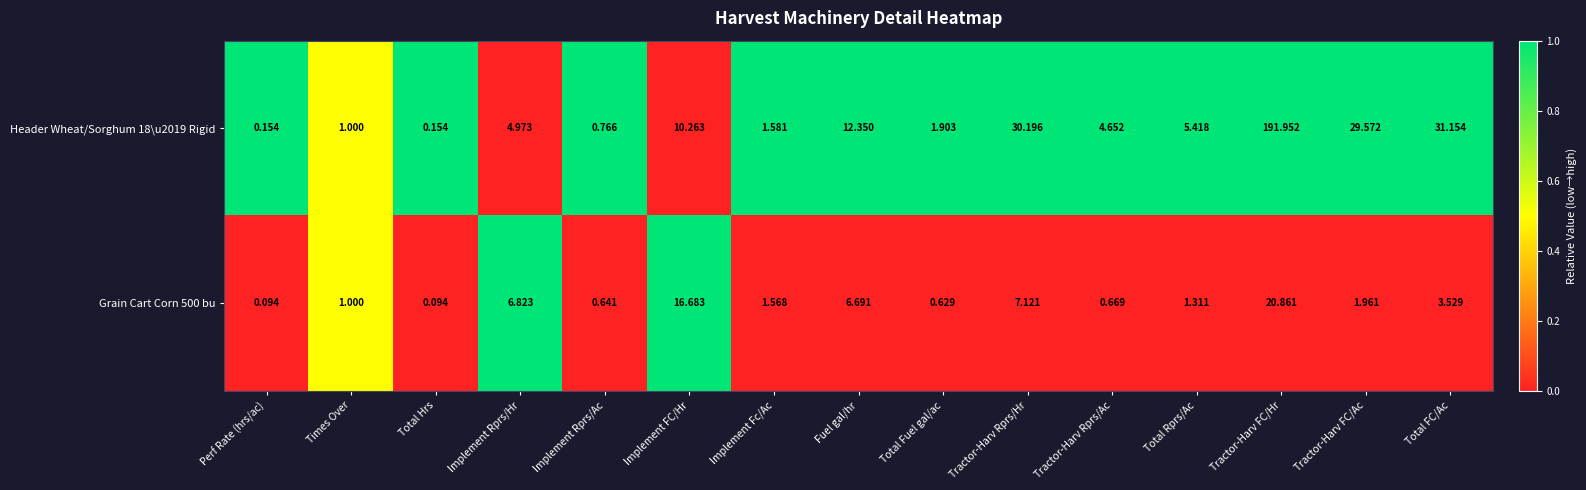

Rank the series at Tractor-Harv FC/Ac from lowest to highest value.

Grain Cart Corn 500 bu, Header Wheat/Sorghum 18\u2019 Rigid